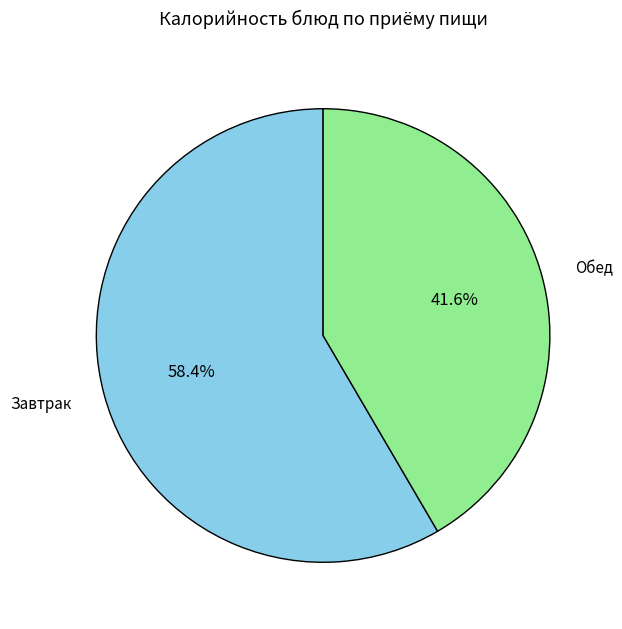

Is there a majority slice in this chart?

Yes